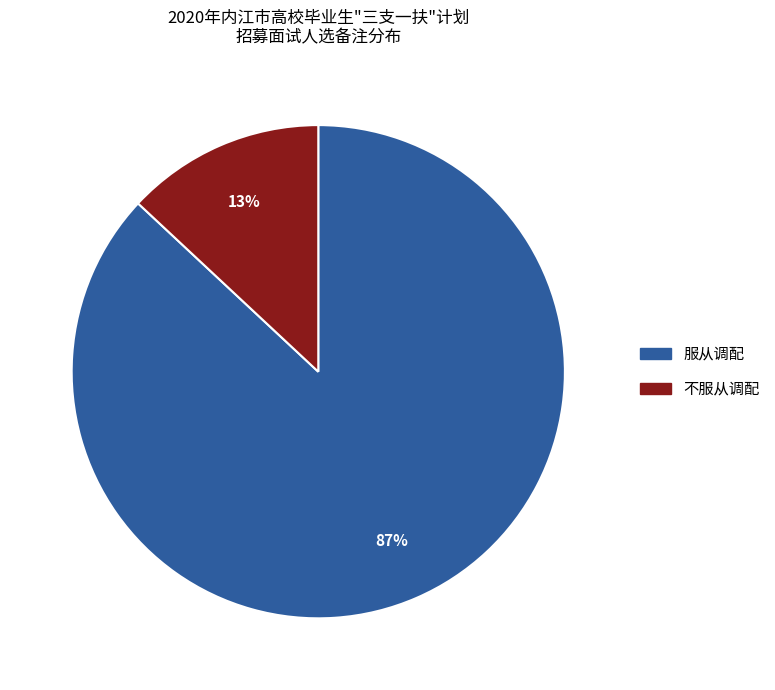

What percentage is the 服从调配 slice, to the nearest percent?

87%